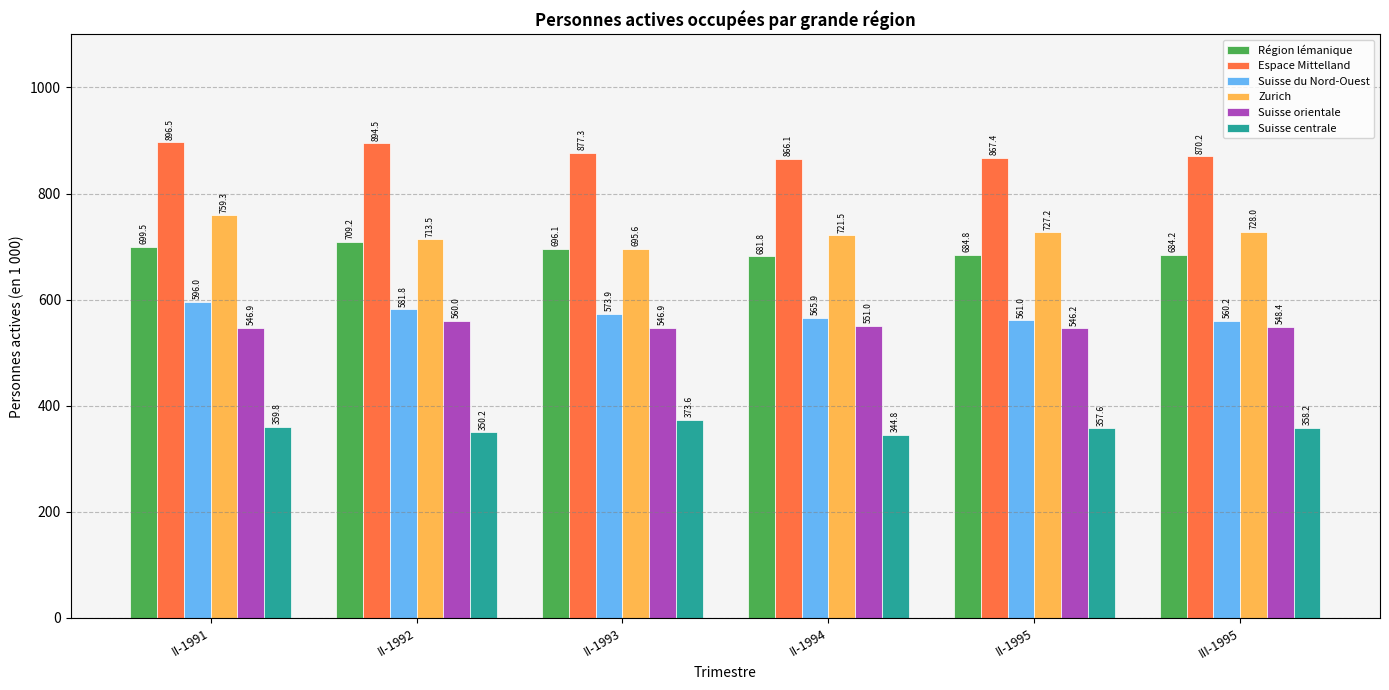

True or false: Zurich has a value of 959.9 at II-1993.

False